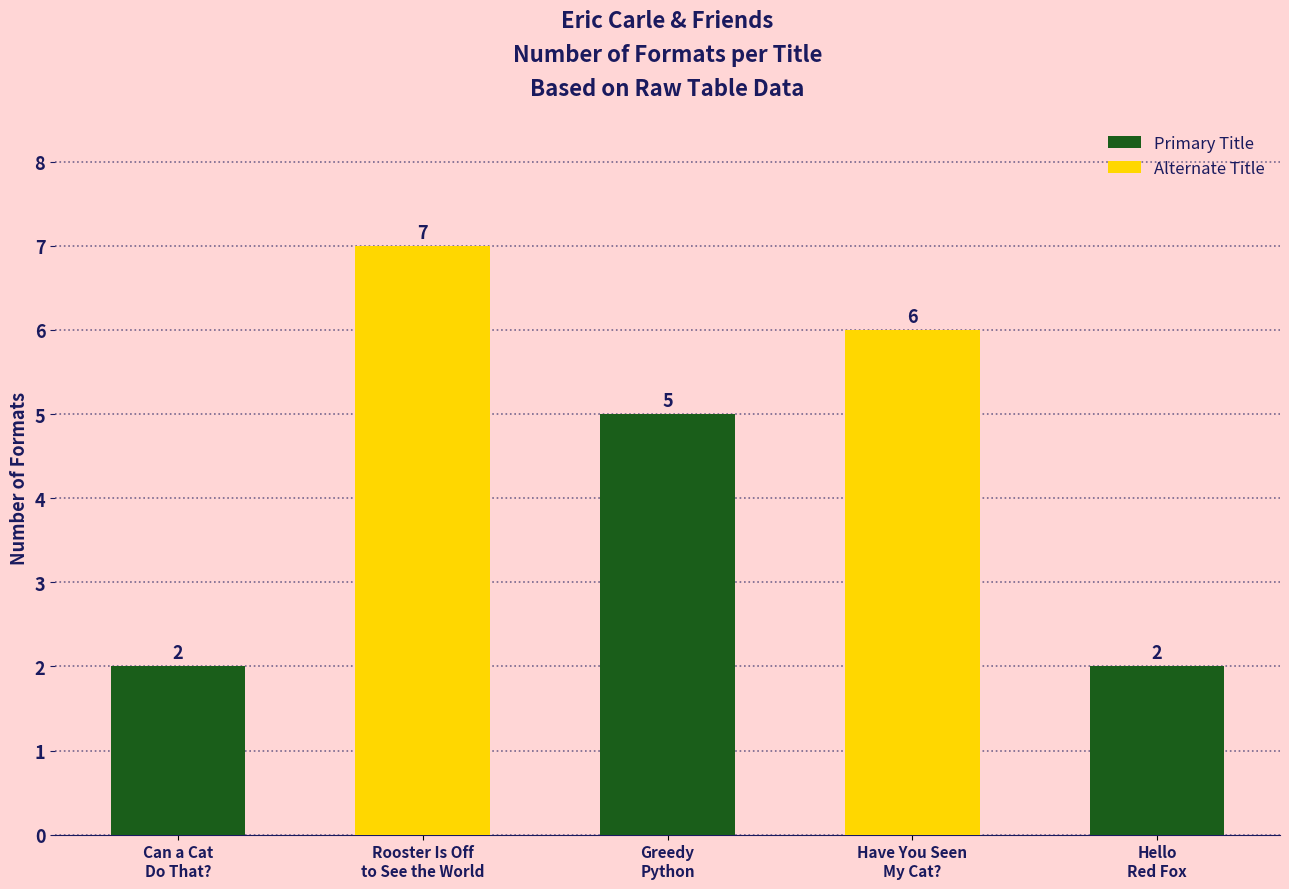

What is the maximum value shown in the chart?

7